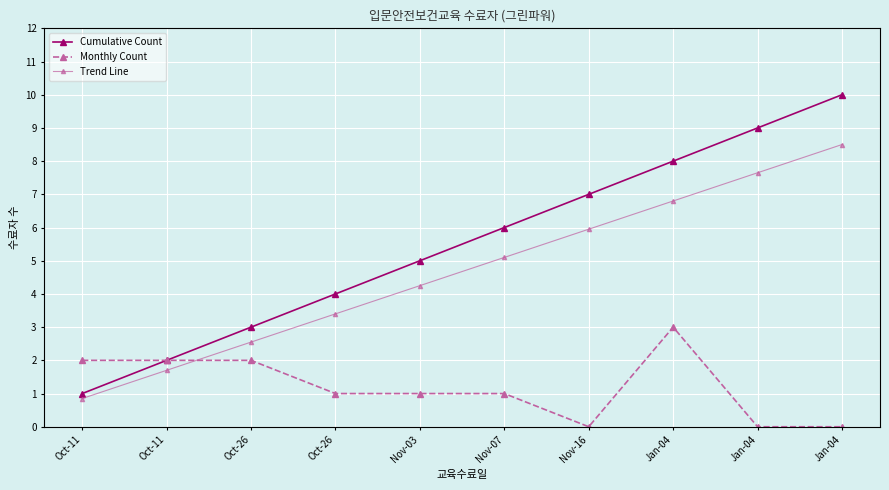

What is the difference between the Cumulative Count values at Nov-03 and Oct-11?

3.0